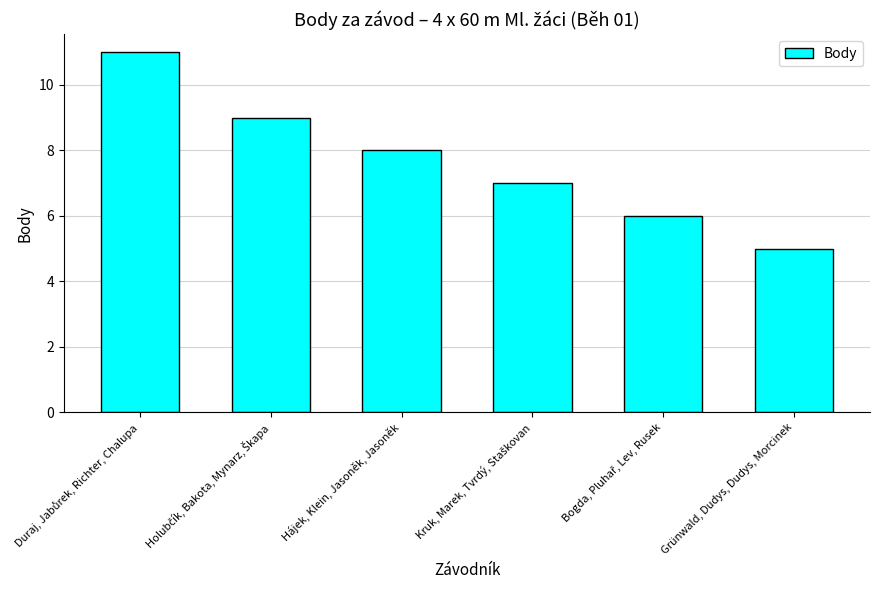

What is the sum of all values?

46